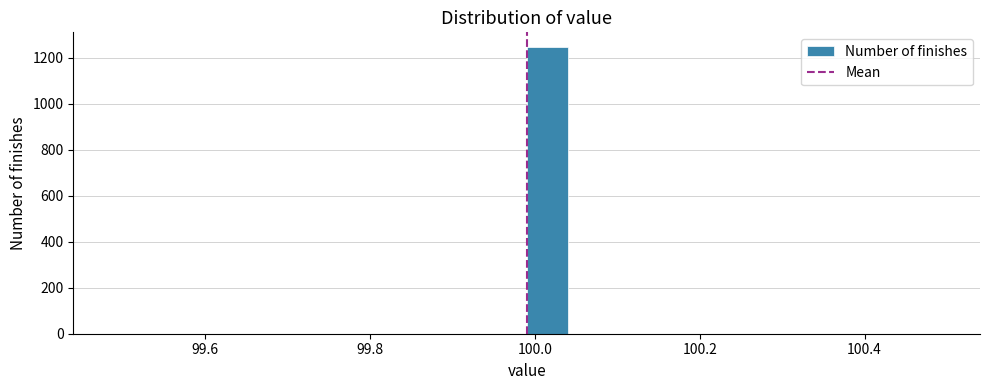

Around what value on the x-axis is the tallest bar? Give the approximate position of its centre, as read against the axis.

100.02